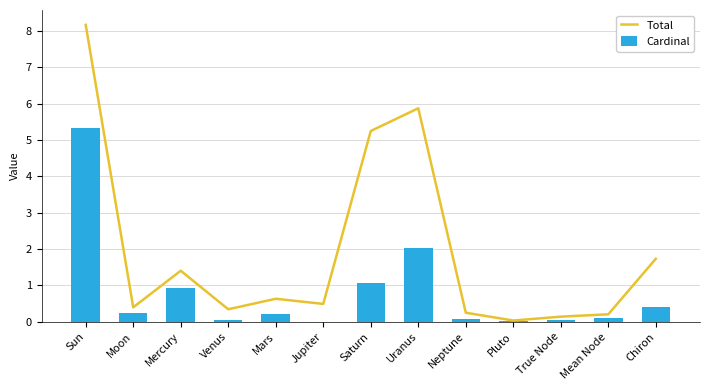

At how many categories does at least one series exceed 1?

5